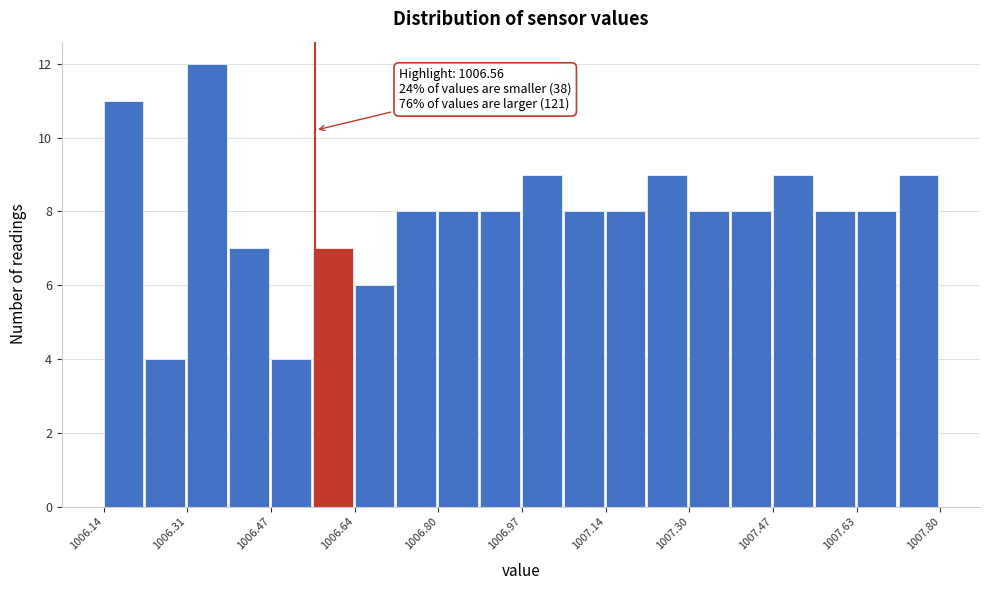

Over which range of the x-axis is the bar tallest?

1006.30 to 1006.38